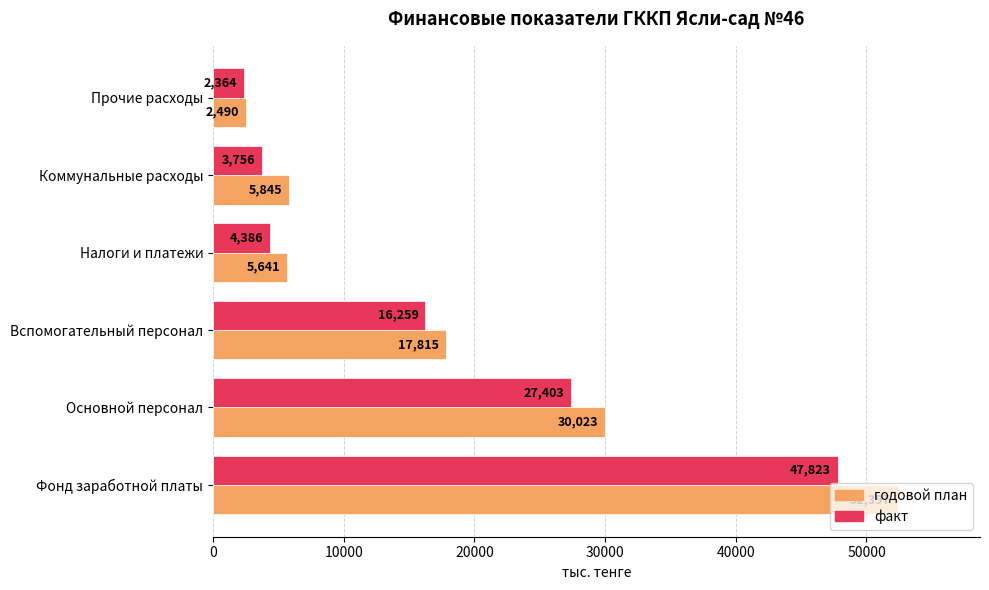

What are all the series names shown in the legend?

годовой план, факт